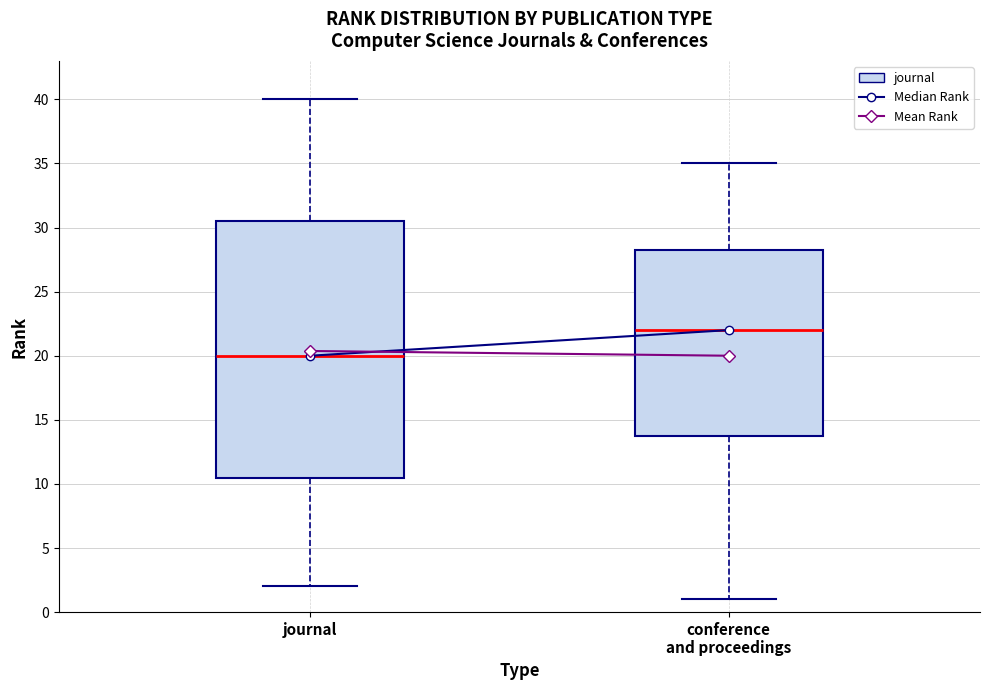

Reading left to right, transcribe this box plot: for each box, give where its median line is, the range the box spans, and where its two whiskers end, as read against the y-axis. The values are not printed on the chart, so give them approximately, as read against the axis.

journal: median 20.0, box 10.5 to 30.5, whiskers 2.0 to 40.0
conference and proceedings: median 22.0, box 14.0 to 28.5, whiskers 1.0 to 35.0